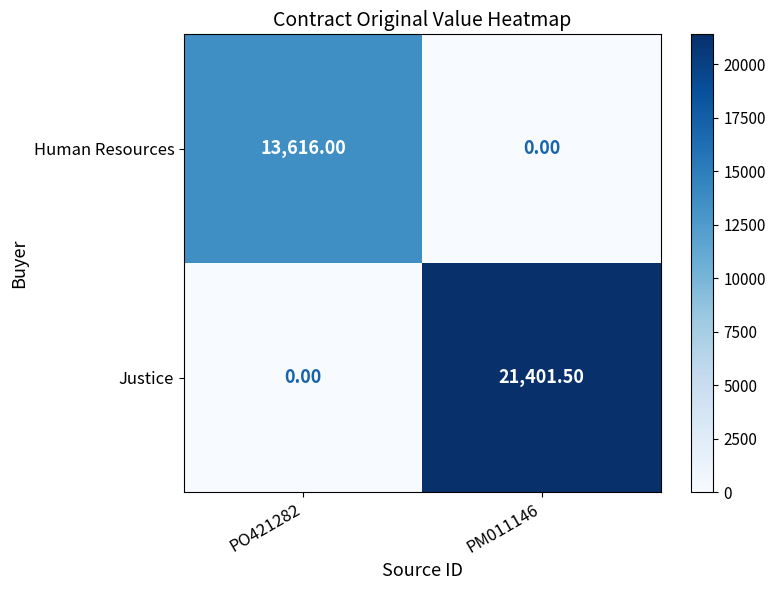

What is the greatest value displayed?

21401.5